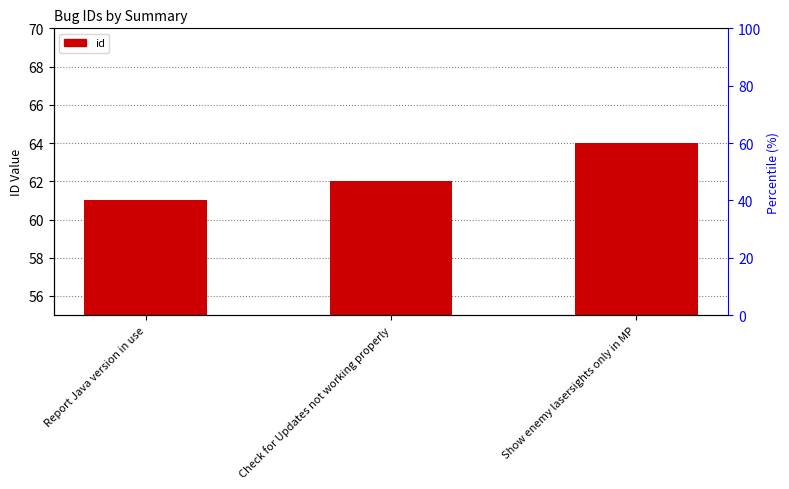

What is the difference between the maximum and minimum values?

3